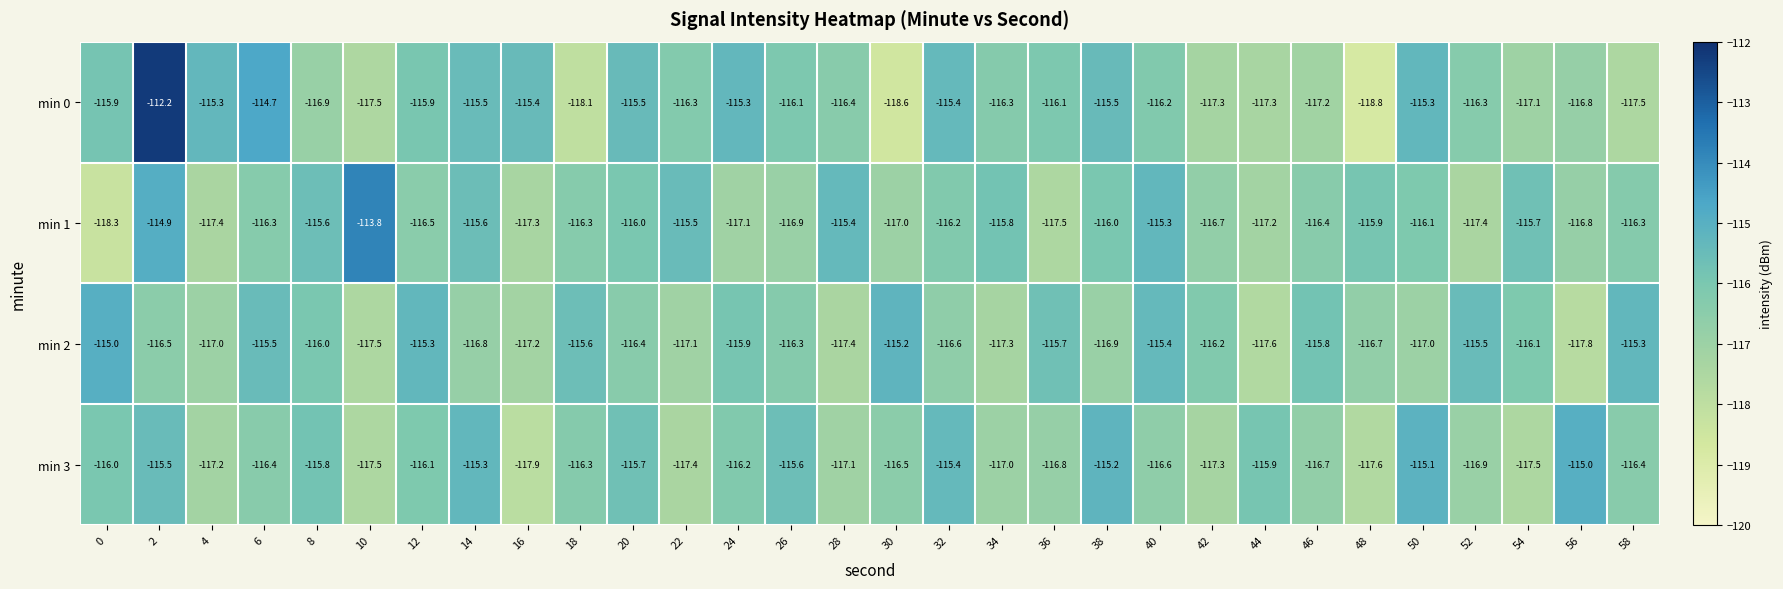

How many data points does each series have?

30